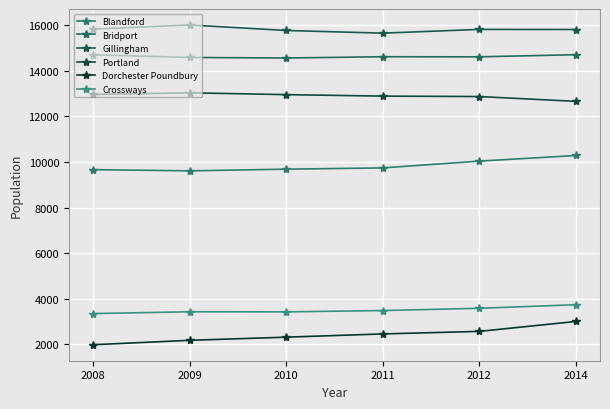

True or false: Portland and Bridport intersect in this chart.

False